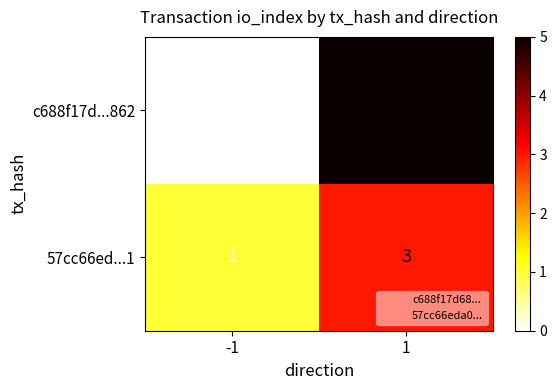

What is the greatest value displayed?

5